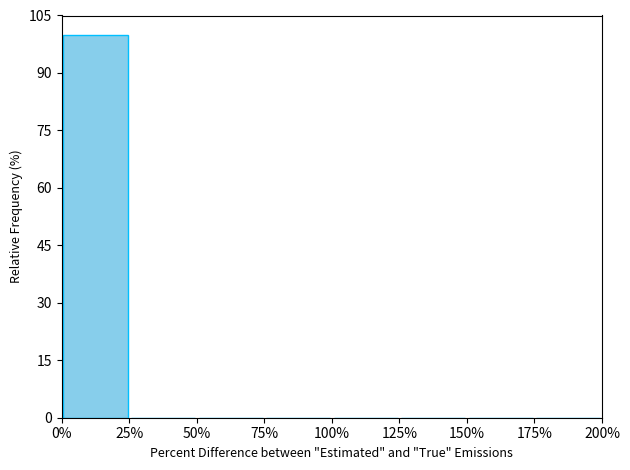

Which range on the x-axis has the tallest bar?

0% to 25%